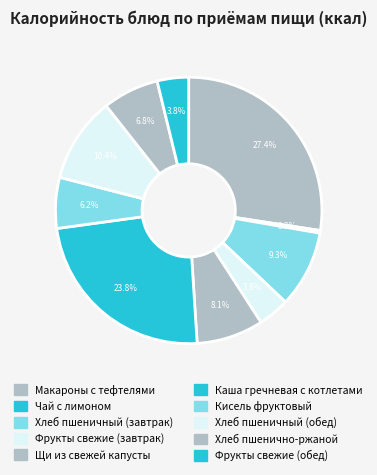

Which category has the biggest portion of the pie?

Макароны с тефтелями